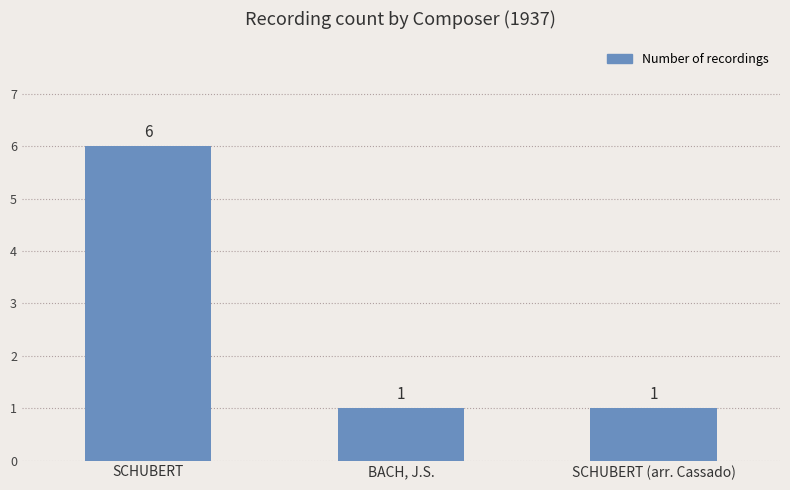

True or false: the data shows 8 at SCHUBERT.

False